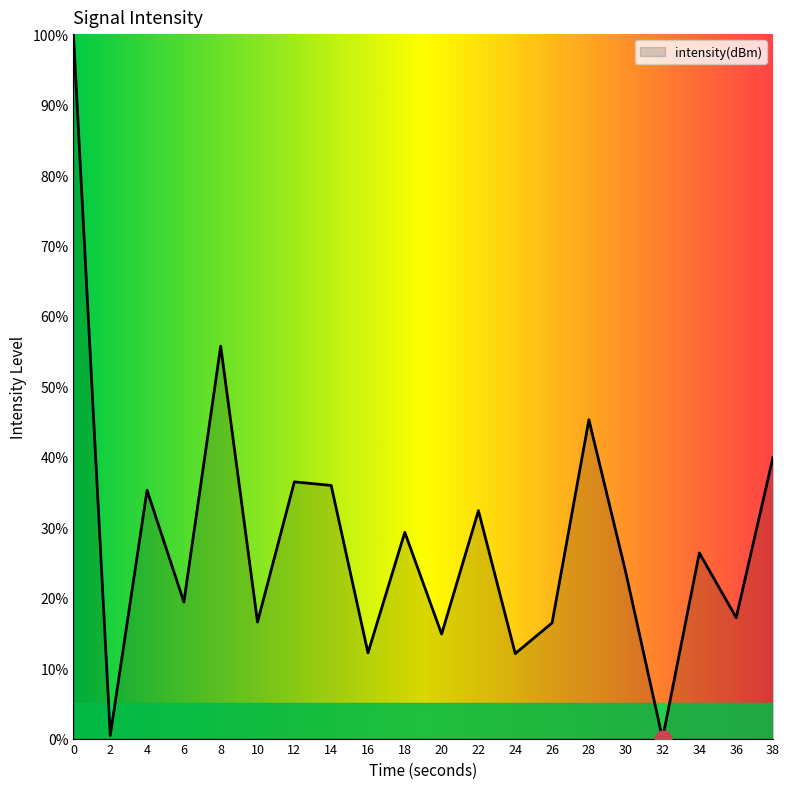

What is the greatest value displayed?

100.0